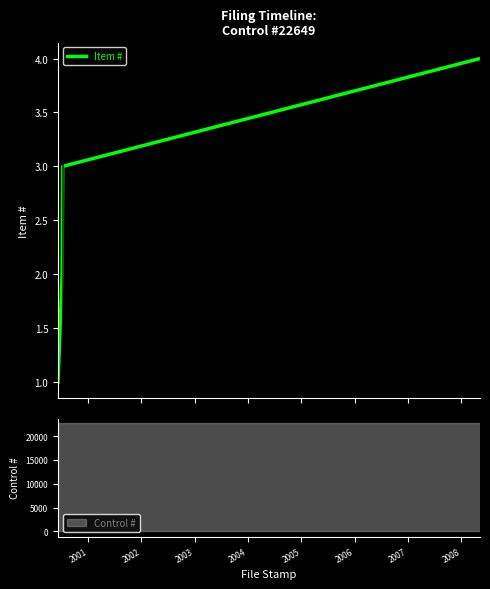

True or false: Item # has more than 0 points higher than both neighbors.

False